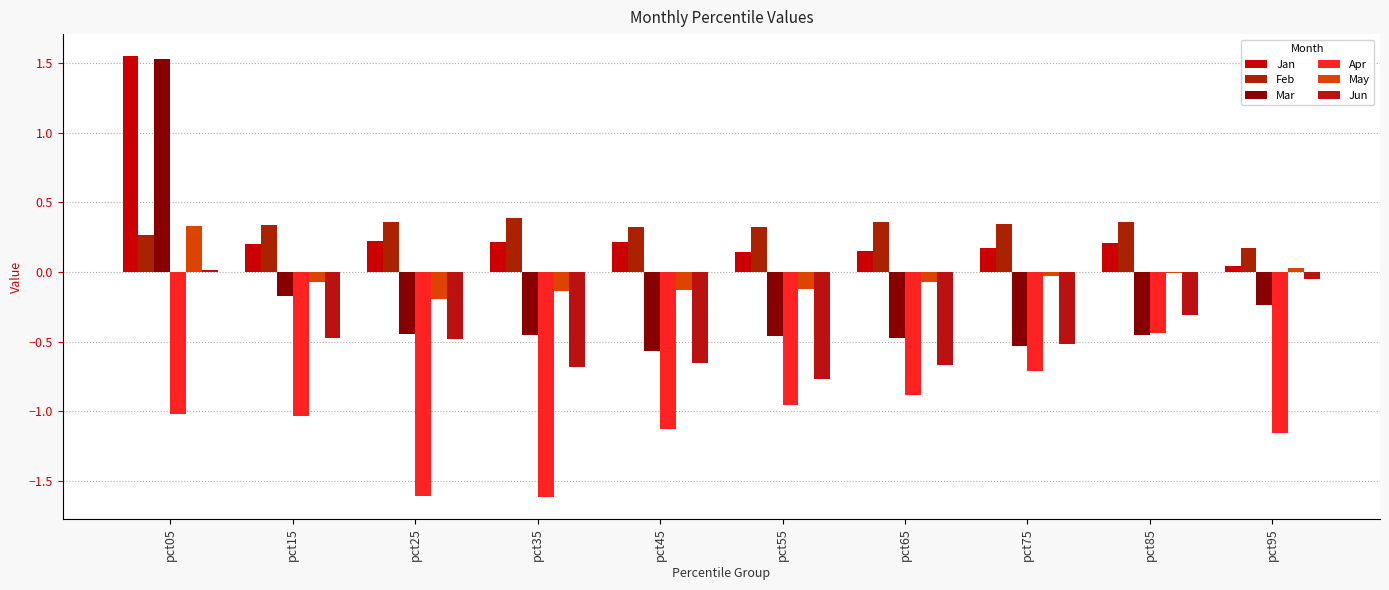

Rank the series at pct95 from highest to lowest value.

Feb, Jan, May, Jun, Mar, Apr